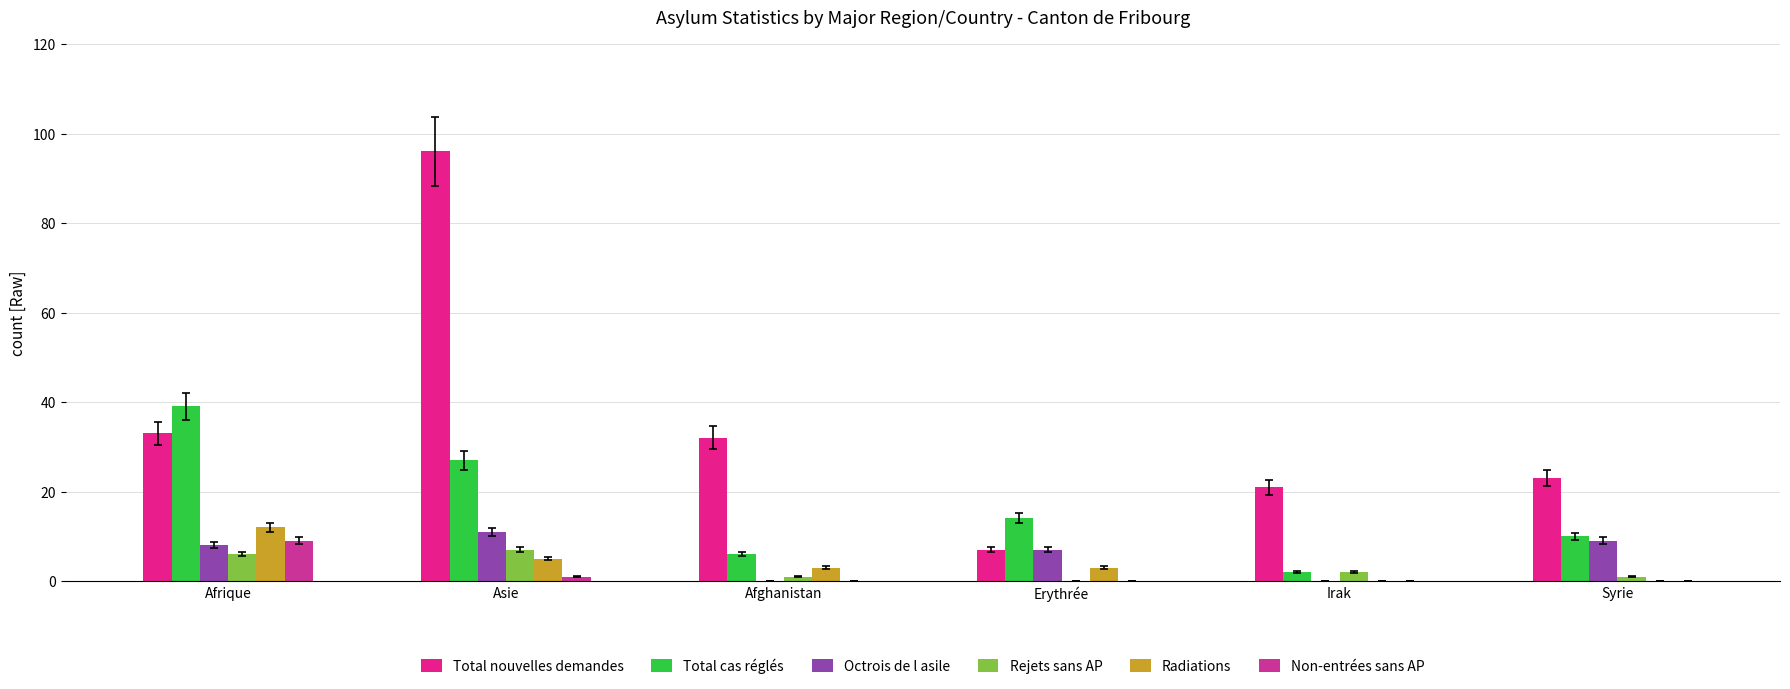

What value does the Rejets sans AP series have at Irak?

2